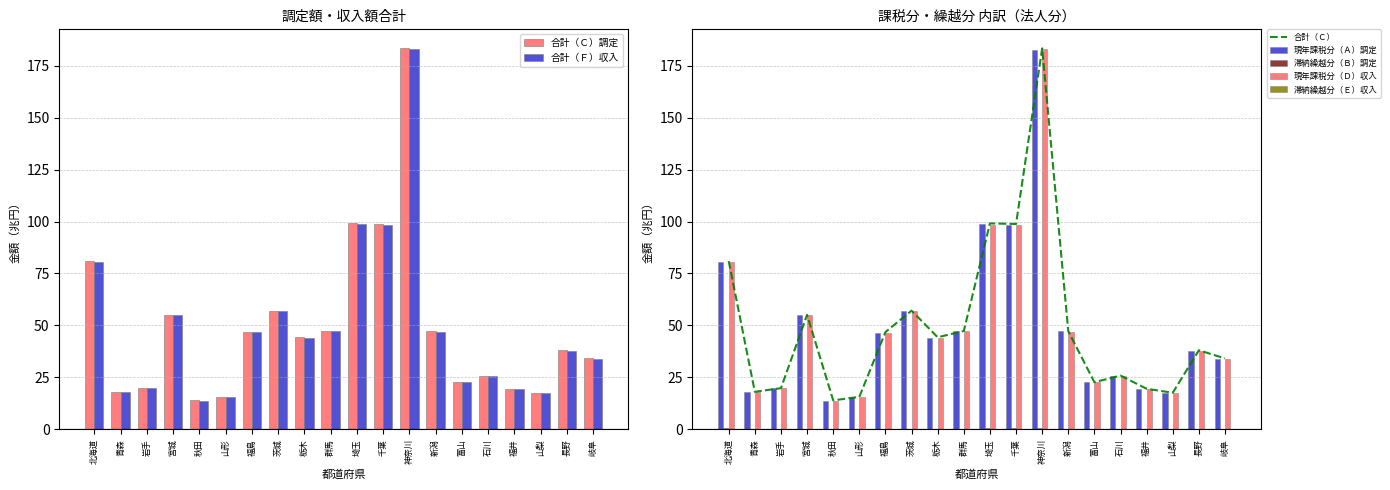

Between 神奈川 and 青森, which is larger?

神奈川